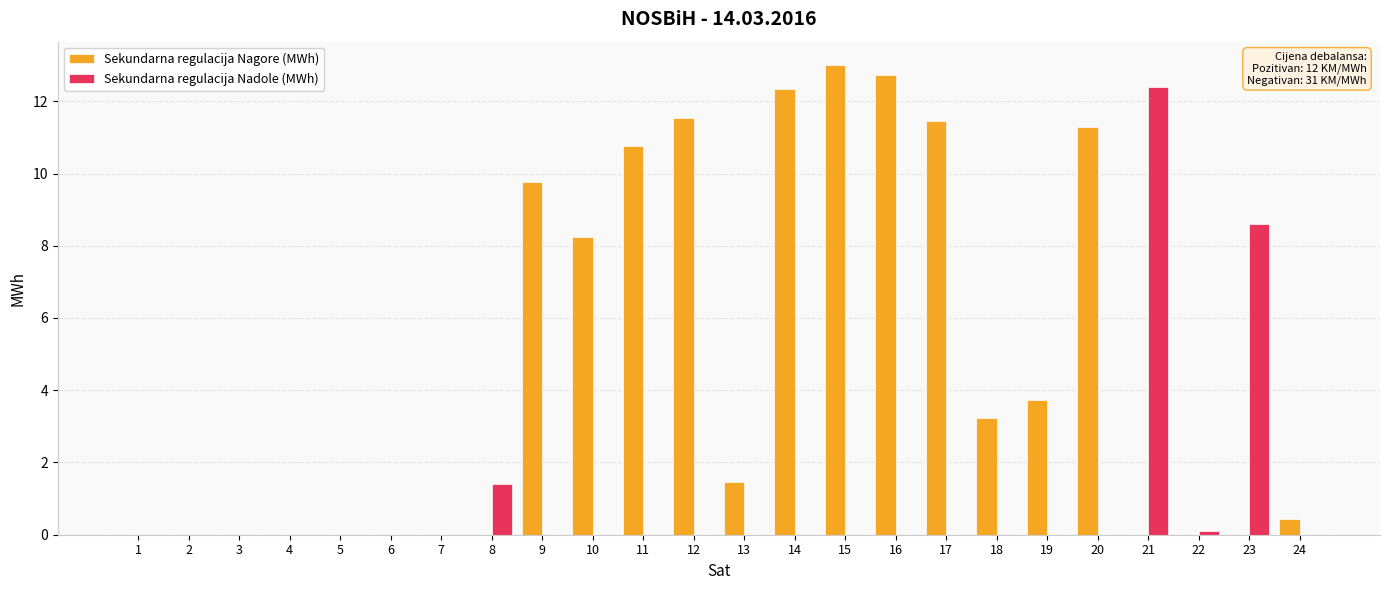

What is the total value across all series at 9?

9.8